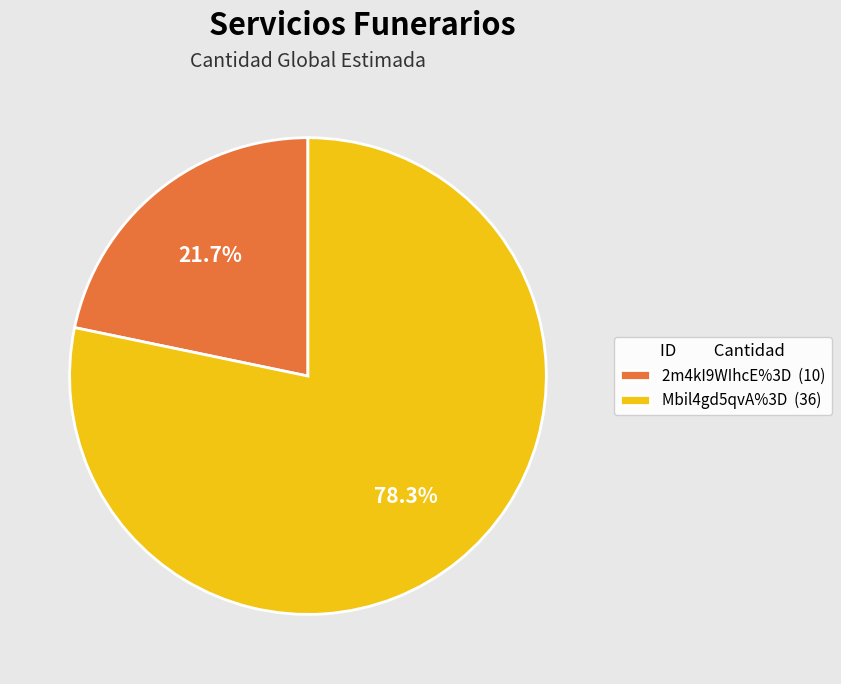

Rank the categories by value from highest to lowest.

Mbil4gd5qvA%3D, 2m4kI9WIhcE%3D